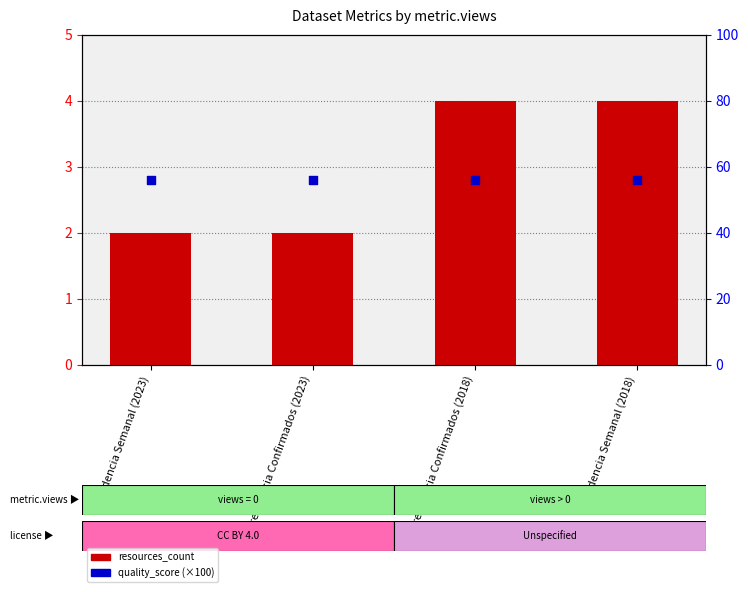

At which category is the sum across all series the highest?

Frequencia Confirmados (2018)